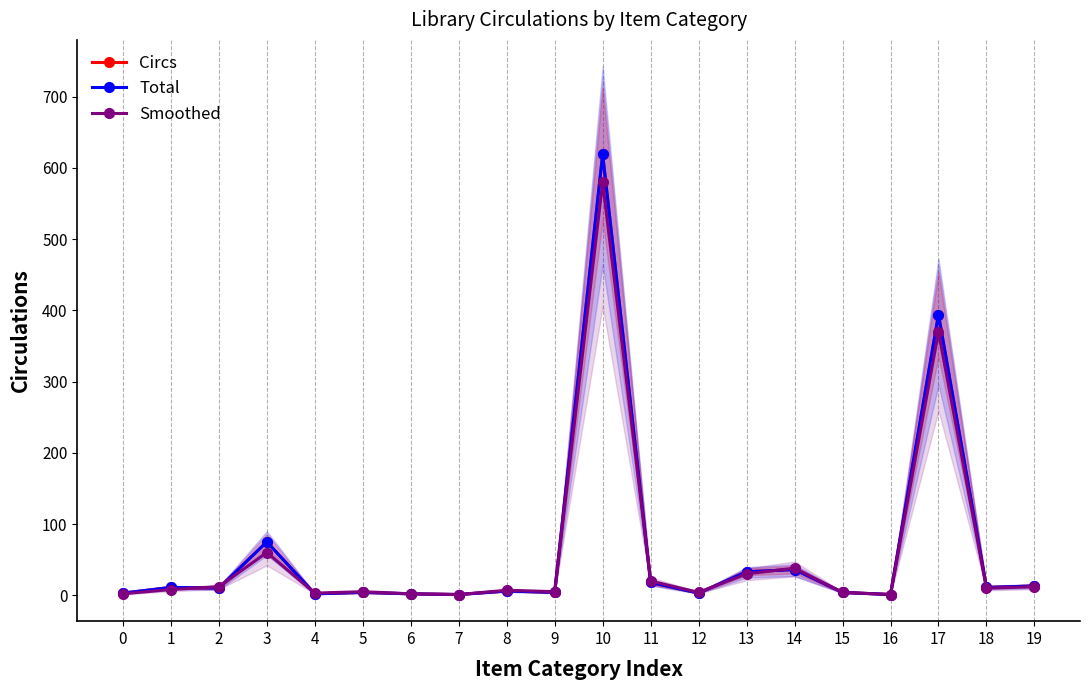

What is the total value across all series at 13?

96